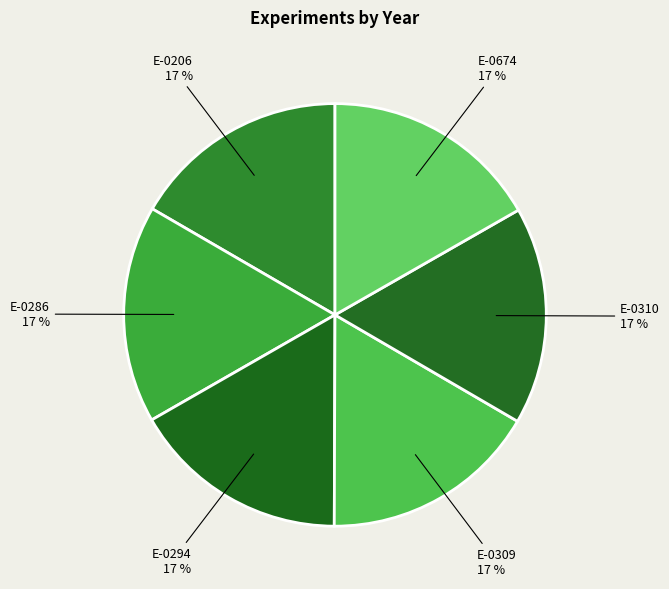

Is it true that E-0310 is 28% of the pie?

False